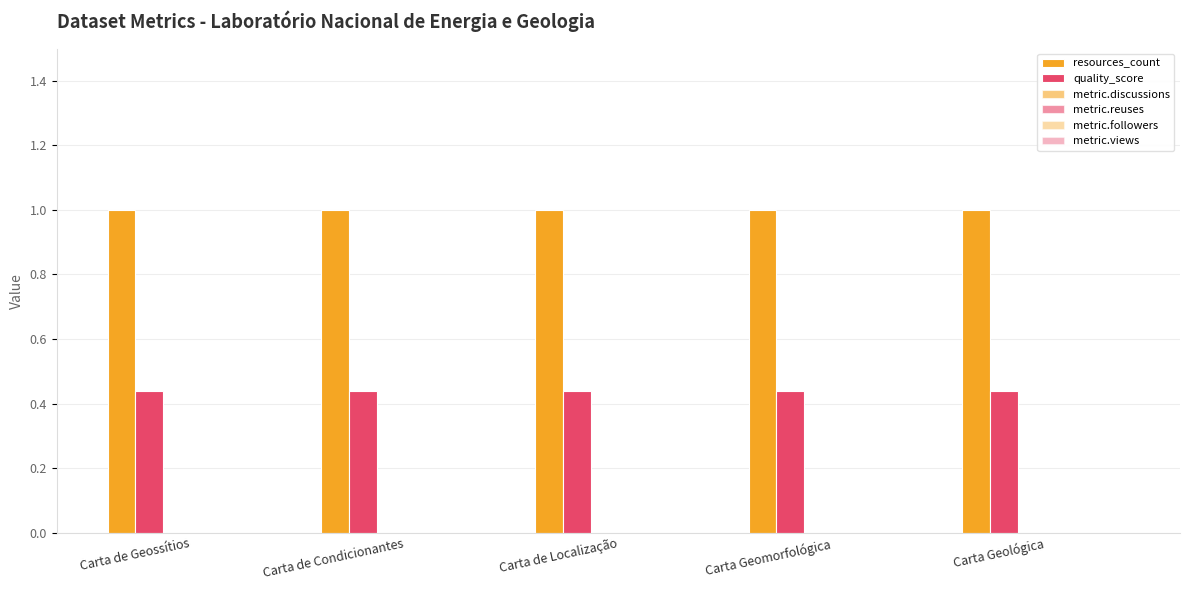

At which category does the chart reach its minimum across all series?

Carta de Geossítios